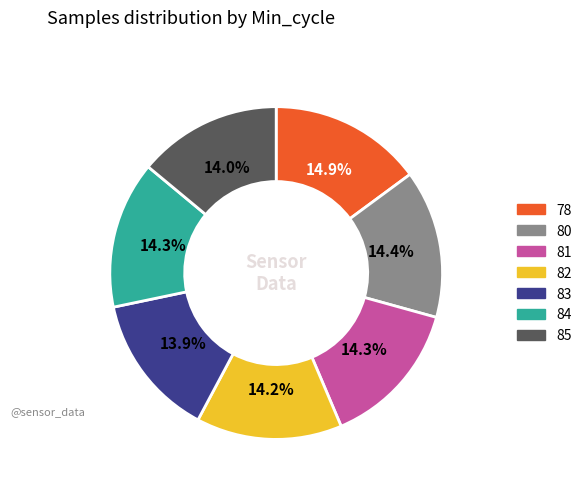

Between 78 and 82, which is larger?

78